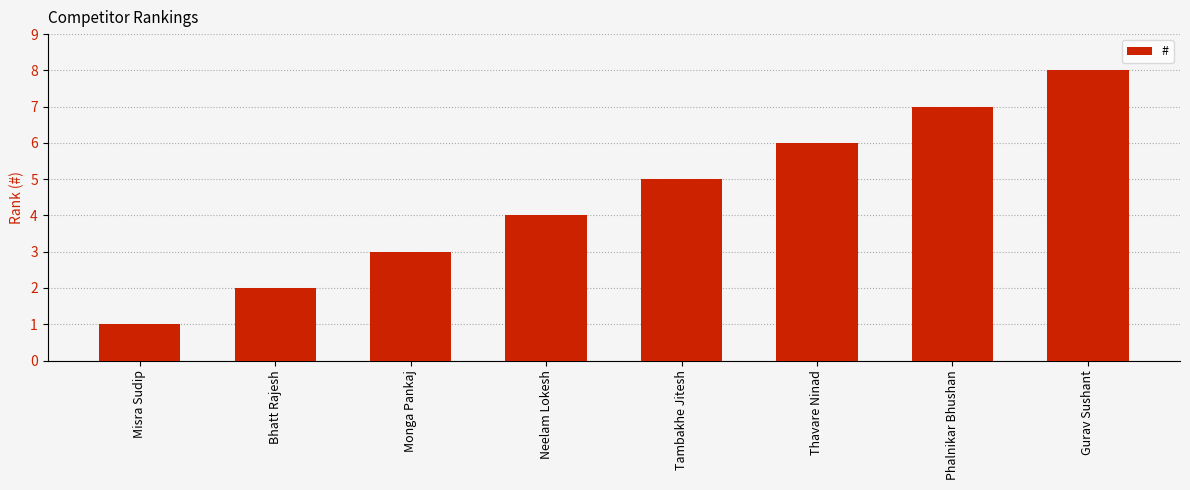

What is the change in value from Neelam Lokesh to Thavare Ninad?

+2